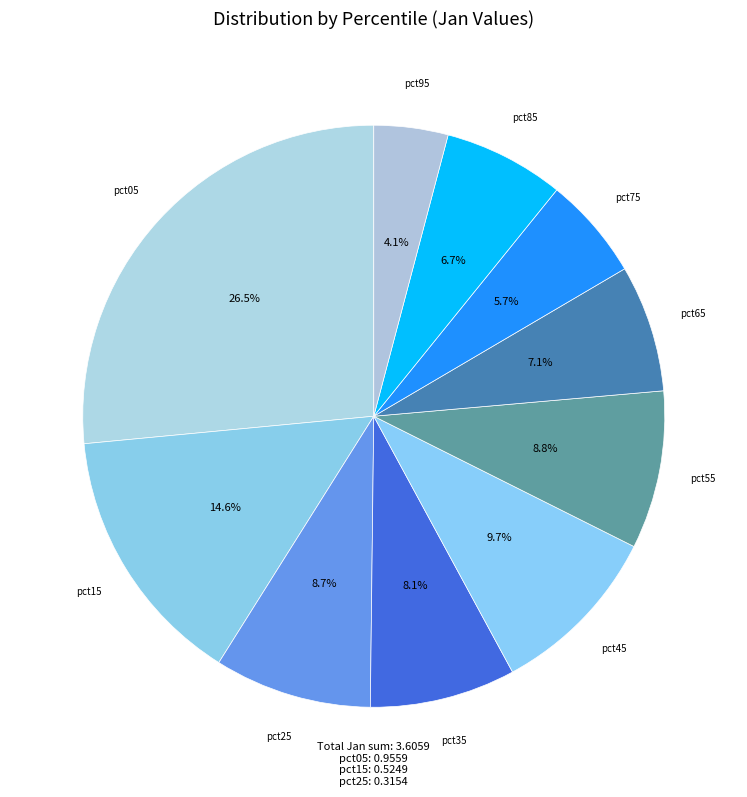

Which category has the biggest portion of the pie?

pct05